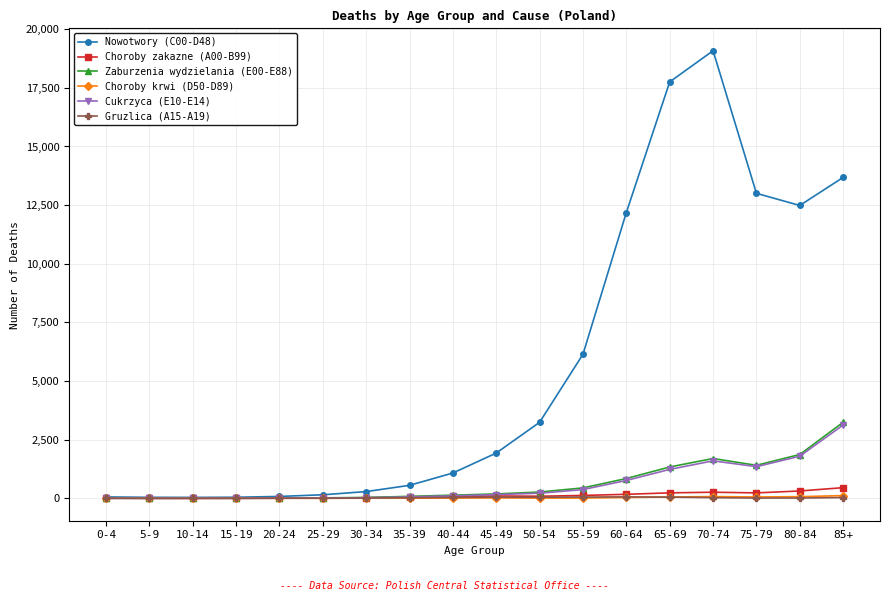

How many lines are shown in the chart?

6